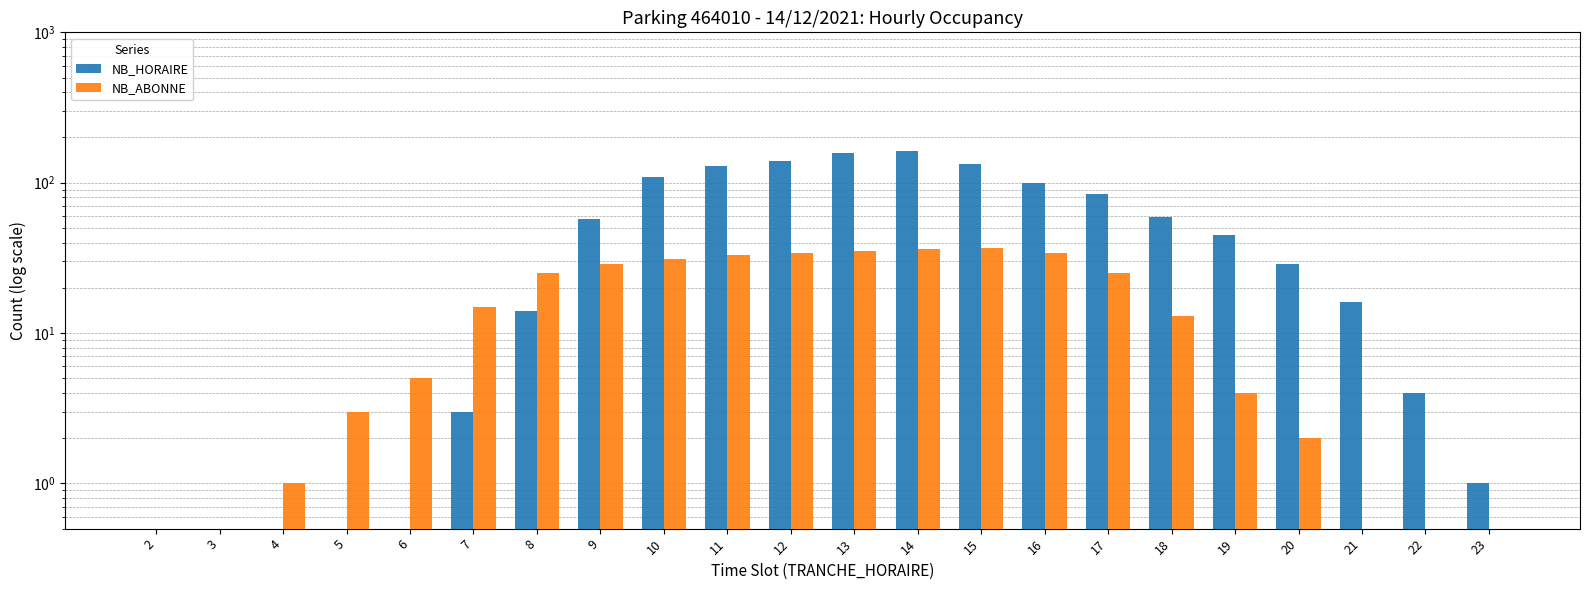

Which category has the highest value across all series?

14